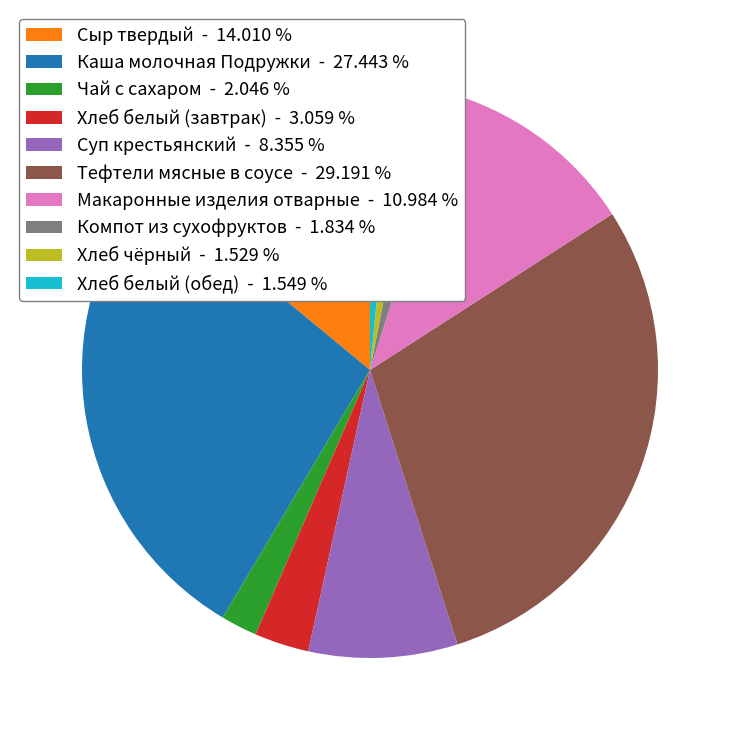

The Каша молочная Подружки slice represents 37% of the pie. True or false?

False